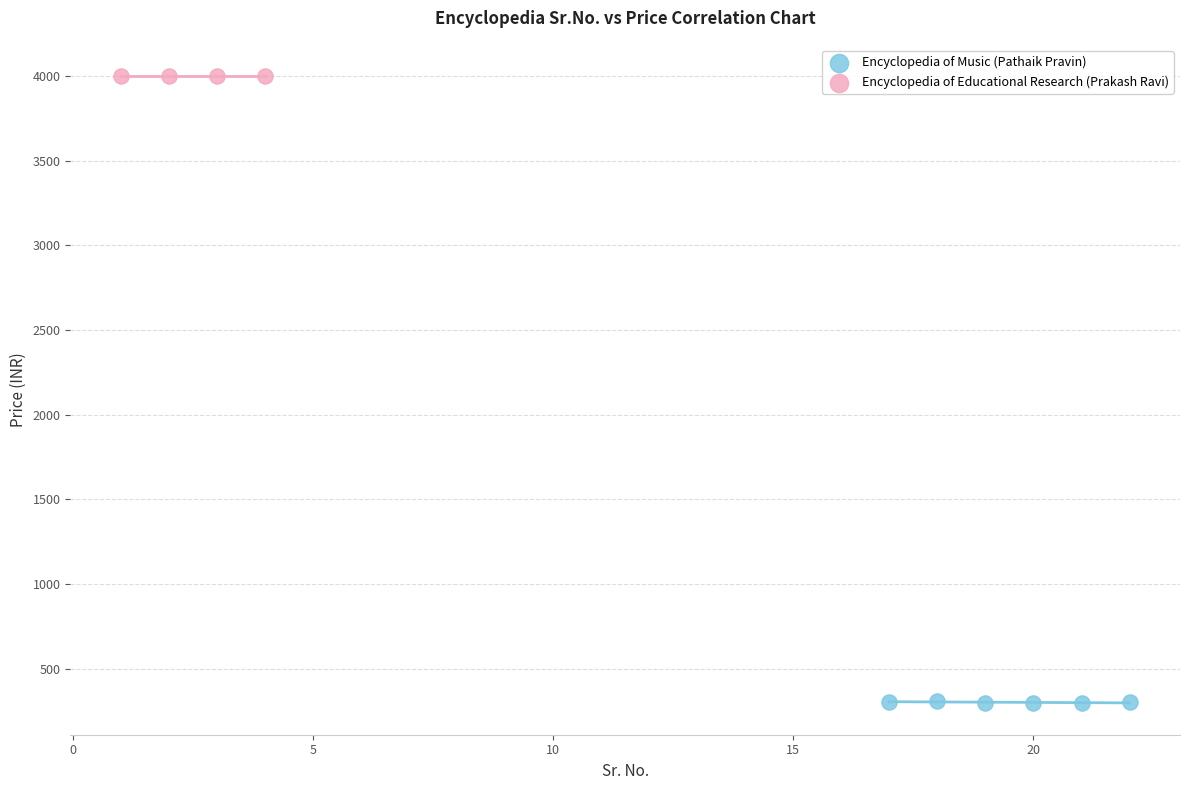

Which series reaches the maximum Y coordinate?

Encyclopedia of Educational Research (Prakash Ravi)